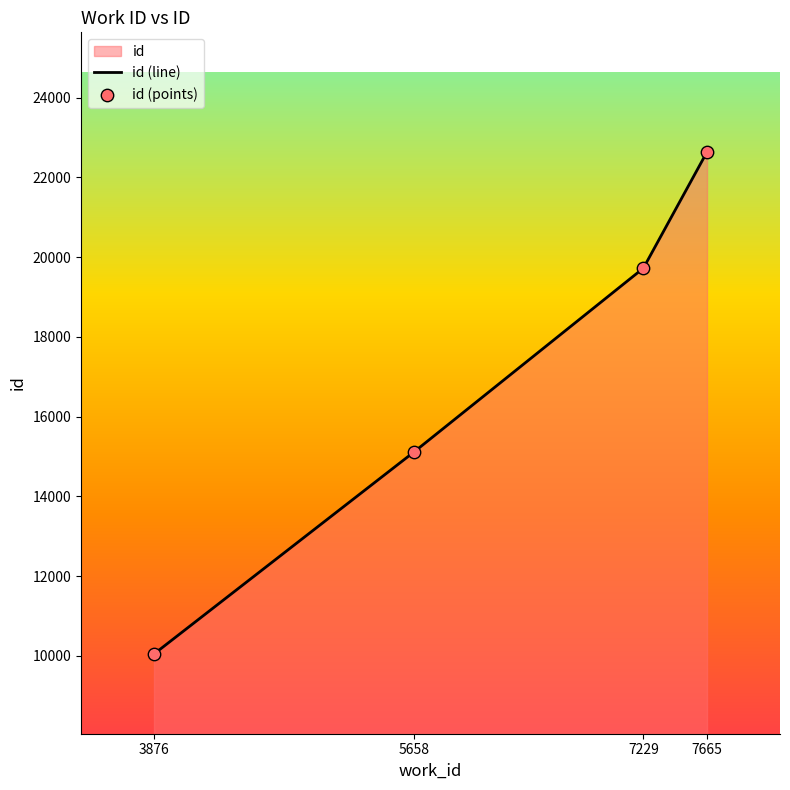

Between 7665 and 7229, which is larger?

7665